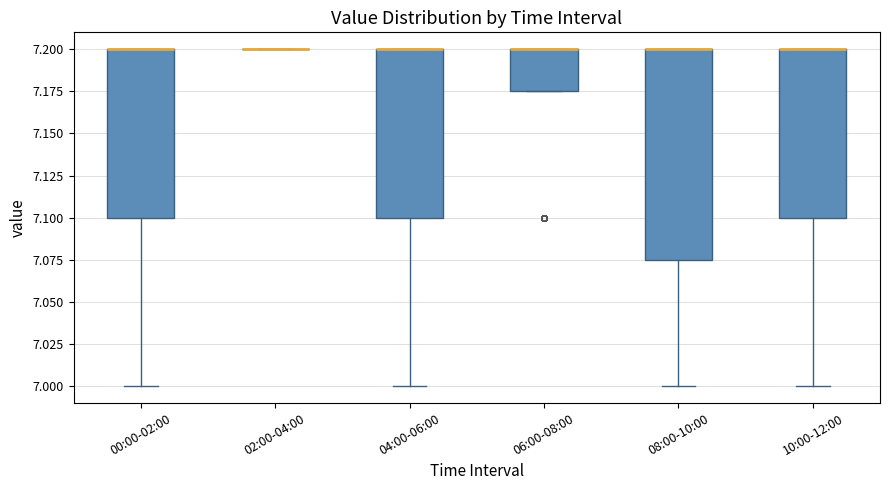

Reading left to right, transcribe this box plot: for each box, give where its median line is, the range the box spans, and where its two whiskers end, as read against the y-axis. The values are not printed on the chart, so give them approximately, as read against the axis.

00:00-02:00: median 7.200 (drawn on the box's upper edge), box 7.100 to 7.200, whiskers 7.000 to 7.200
02:00-04:00: box collapsed to a line at 7.200, whiskers 7.200 to 7.200
04:00-06:00: median 7.200 (drawn on the box's upper edge), box 7.100 to 7.200, whiskers 7.000 to 7.200
06:00-08:00: median 7.200 (drawn on the box's upper edge), box 7.175 to 7.200, whiskers 7.175 to 7.200
08:00-10:00: median 7.200 (drawn on the box's upper edge), box 7.075 to 7.200, whiskers 7.000 to 7.200
10:00-12:00: median 7.200 (drawn on the box's upper edge), box 7.100 to 7.200, whiskers 7.000 to 7.200